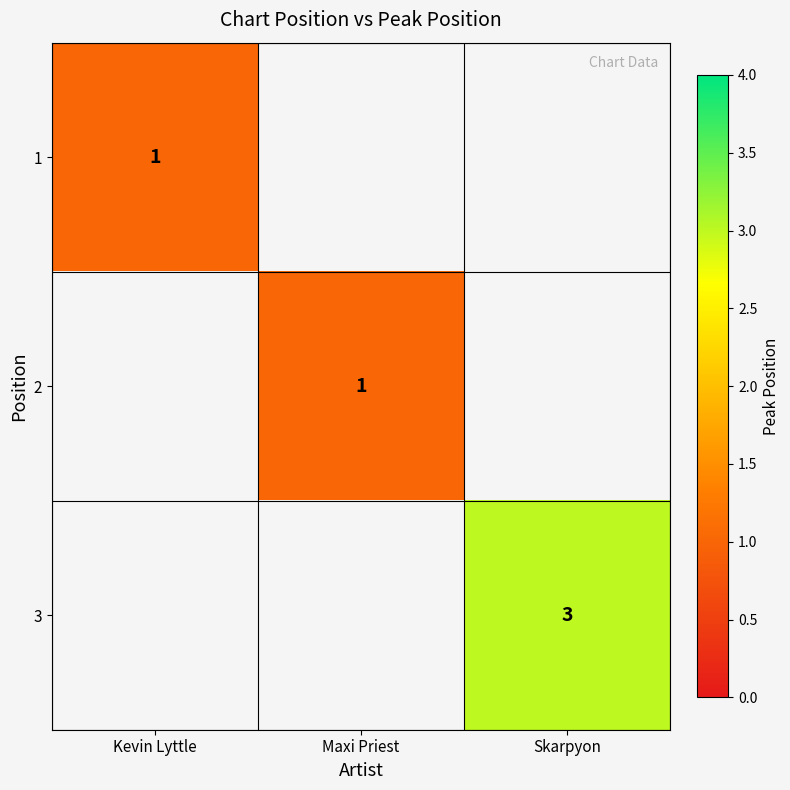

Is it true that 3 equals 3 at Skarpyon?

True